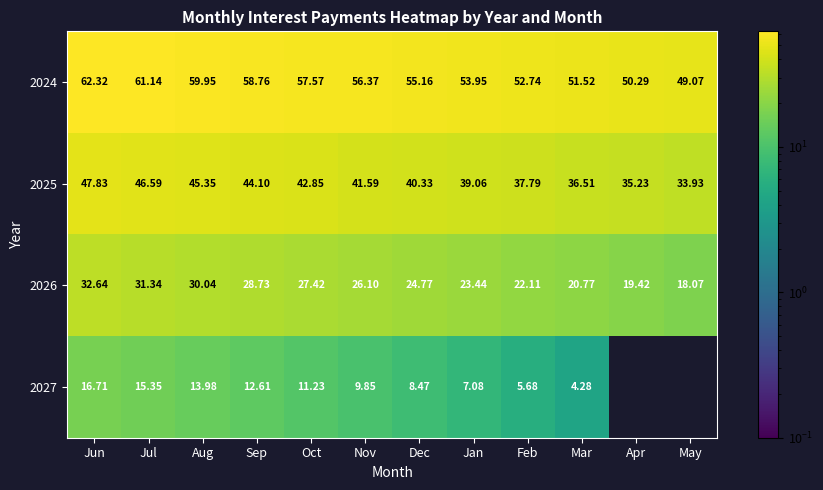

Is it true that 2026 equals 19.4 at Apr?

True